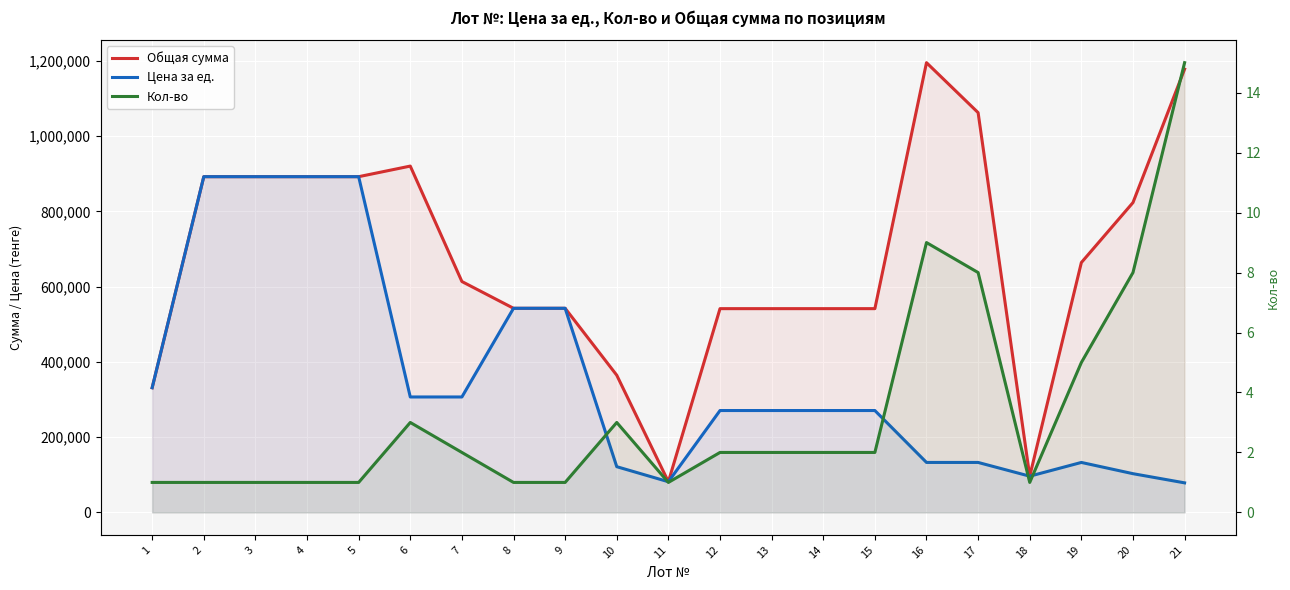

At how many categories does at least one series exceed 582764?

11